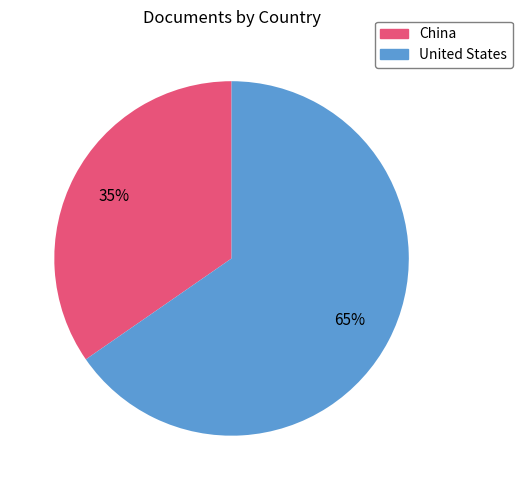

Which category has the smallest portion of the pie?

China